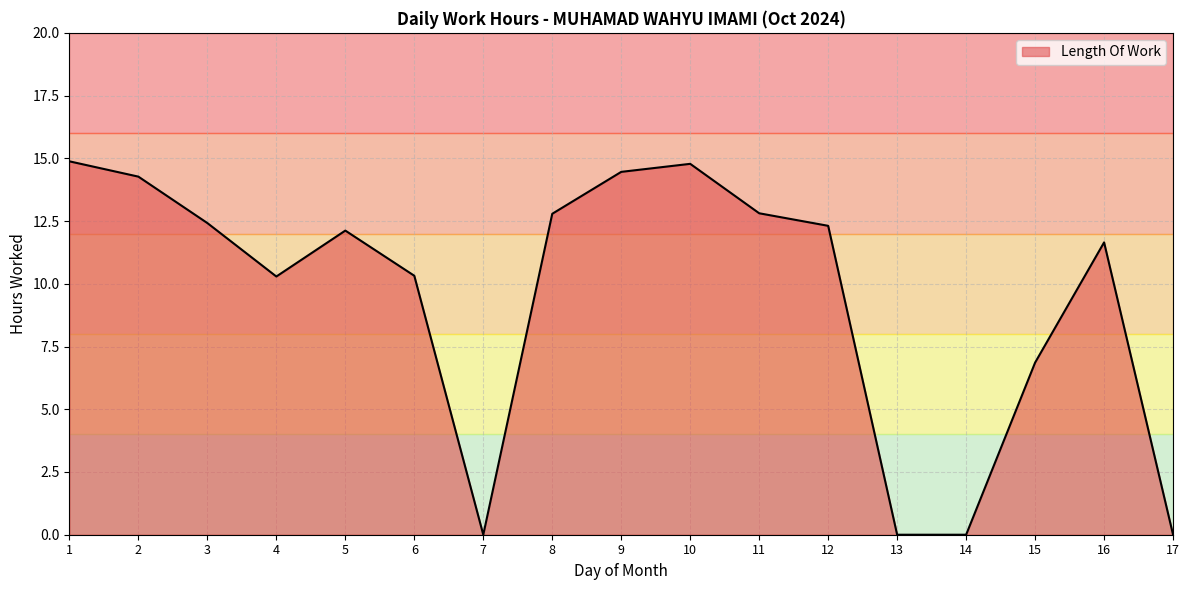

Reading right to left, list all the values displayed in this chart.

17=0.0	16=11.7	15=6.9	14=0.0	13=0.0	12=12.3	11=12.8	10=14.8	9=14.5	8=12.8	7=0.0	6=10.3	5=12.1	4=10.3	3=12.4	2=14.3	1=14.9